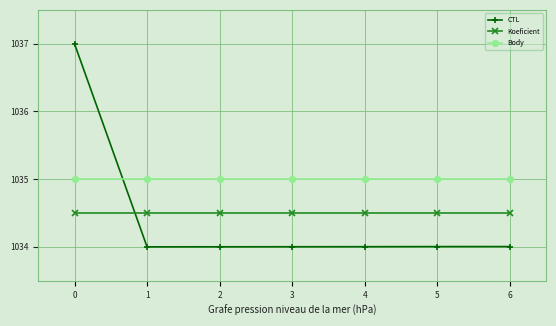

The Body series shows 631.7 at 6. True or false?

False